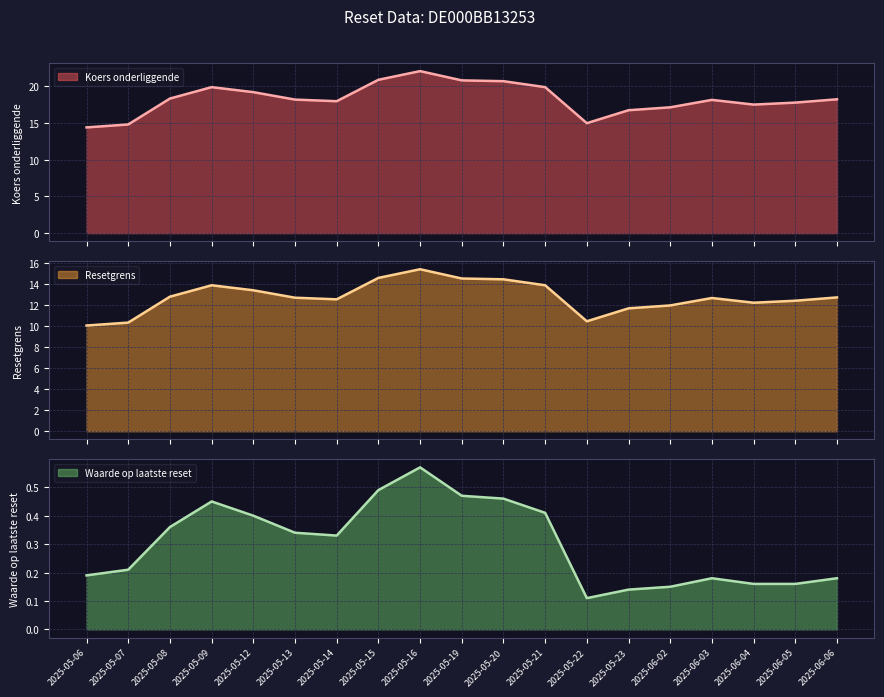

Which series has the widest spread of values?

Koers onderliggende